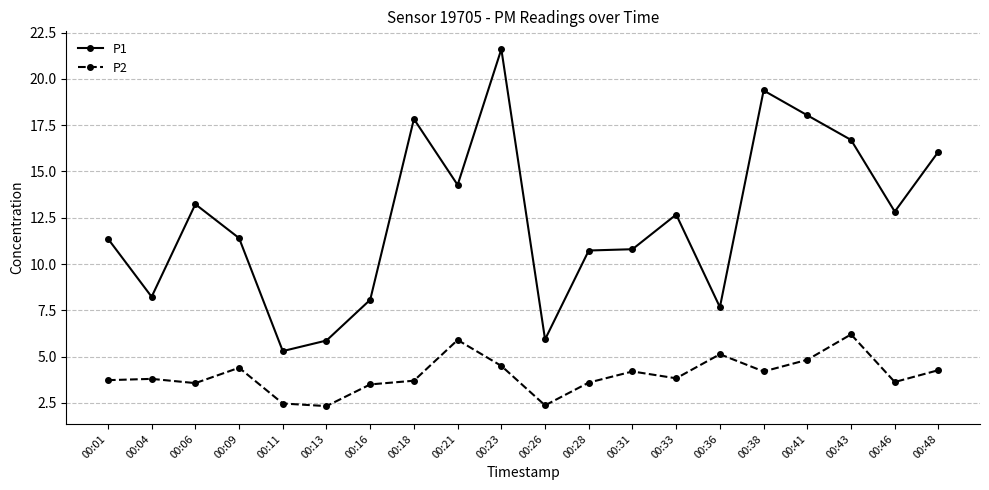

What is the sum of the P1 values at 00:48 and 00:01?

27.4